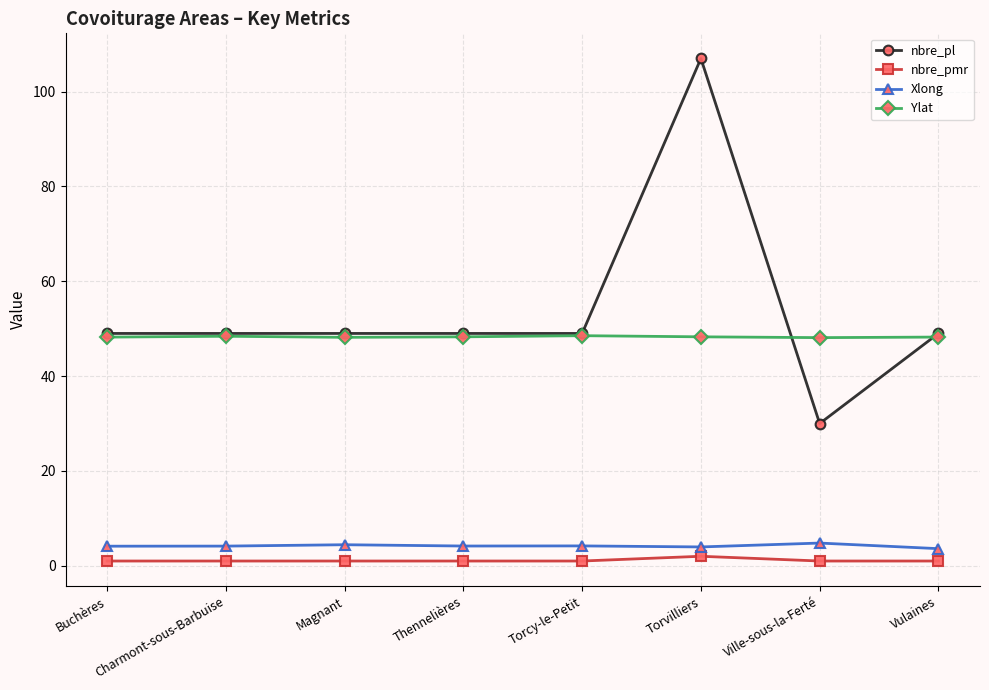

What is the lowest value of the Xlong series?

3.6